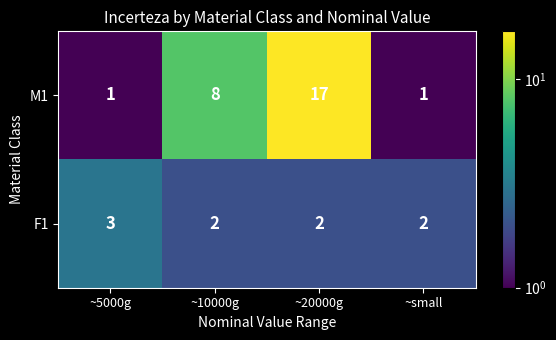

What is the maximum value shown in the chart?

17